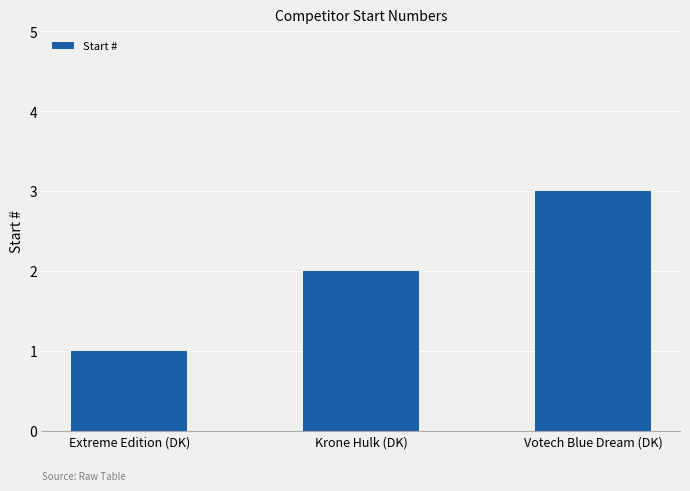

Which category has the highest value across all series?

Votech Blue Dream (DK)